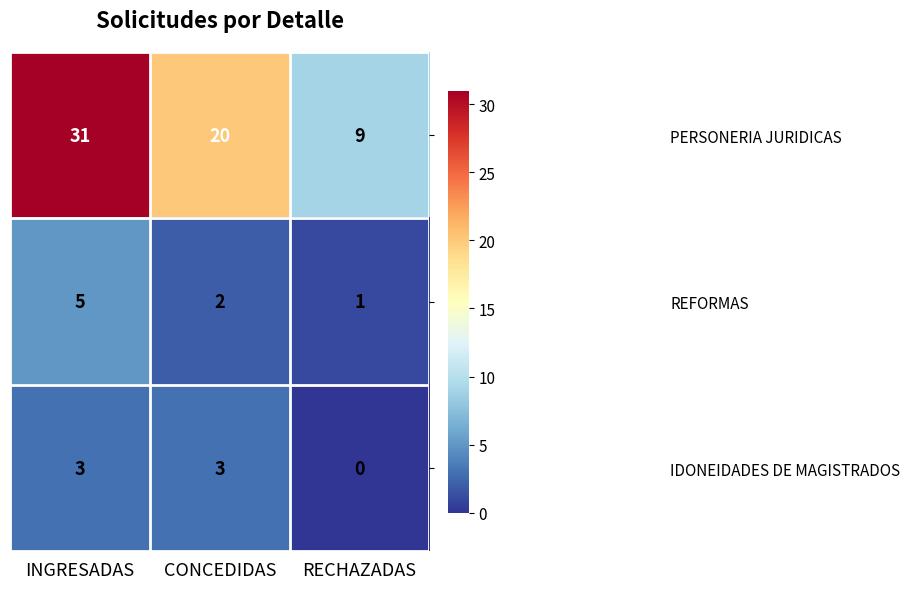

Which series has the widest spread of values?

PERSONERIA JURIDICAS